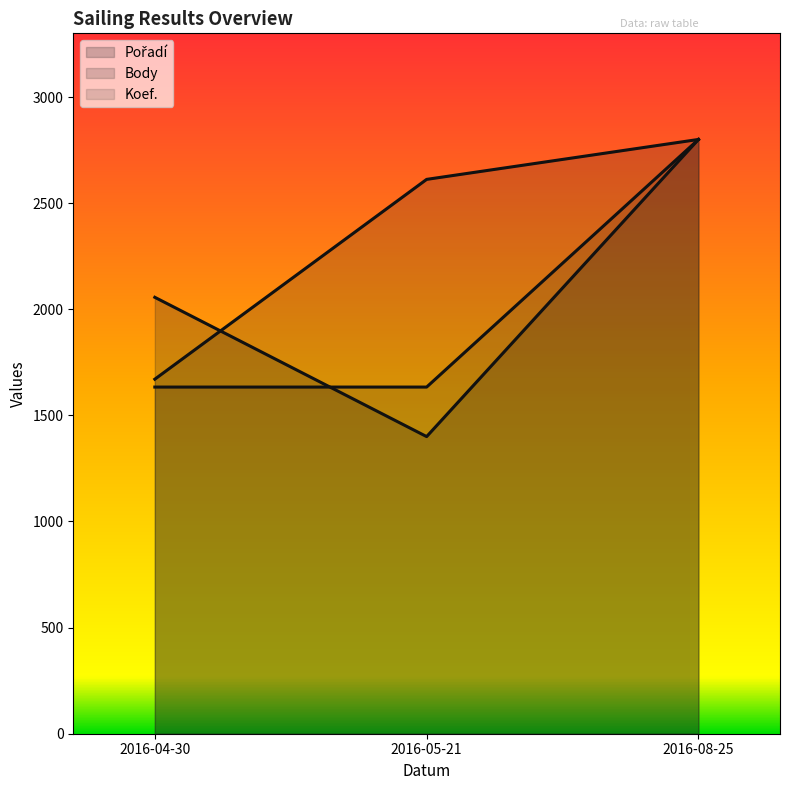

Rank the series by their average value, from highest to lowest.

Body, Pořadí, Koef.